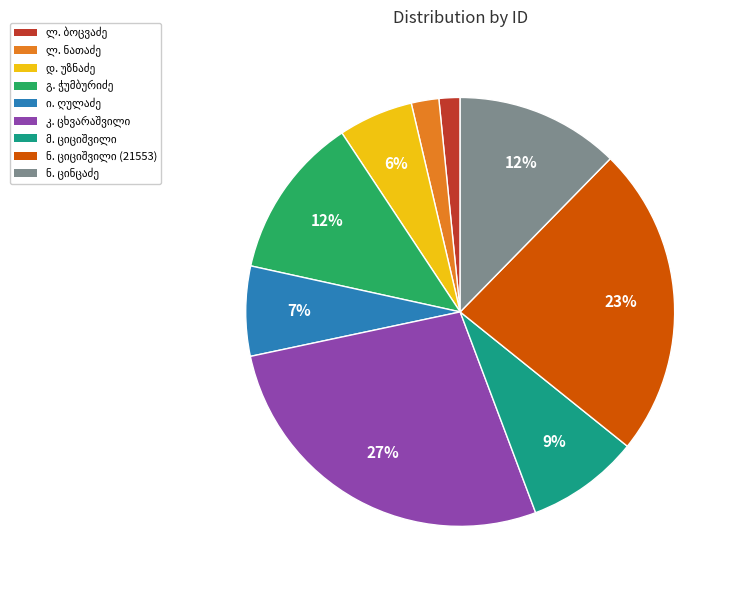

To the nearest percent, what is the average slice percentage?

11%